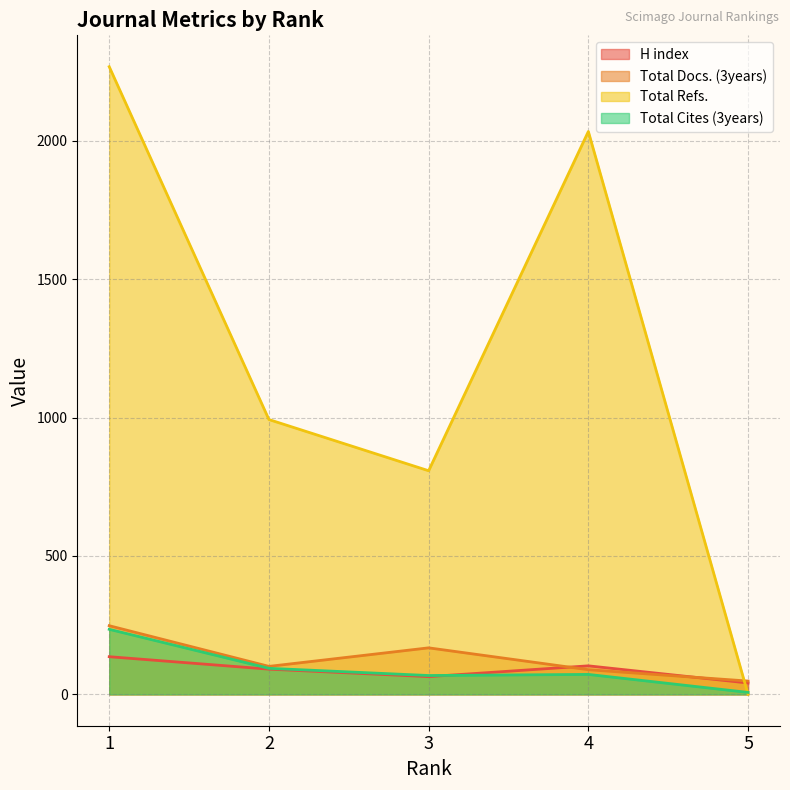

The Total Cites (3years) series shows 7 at 5. True or false?

True